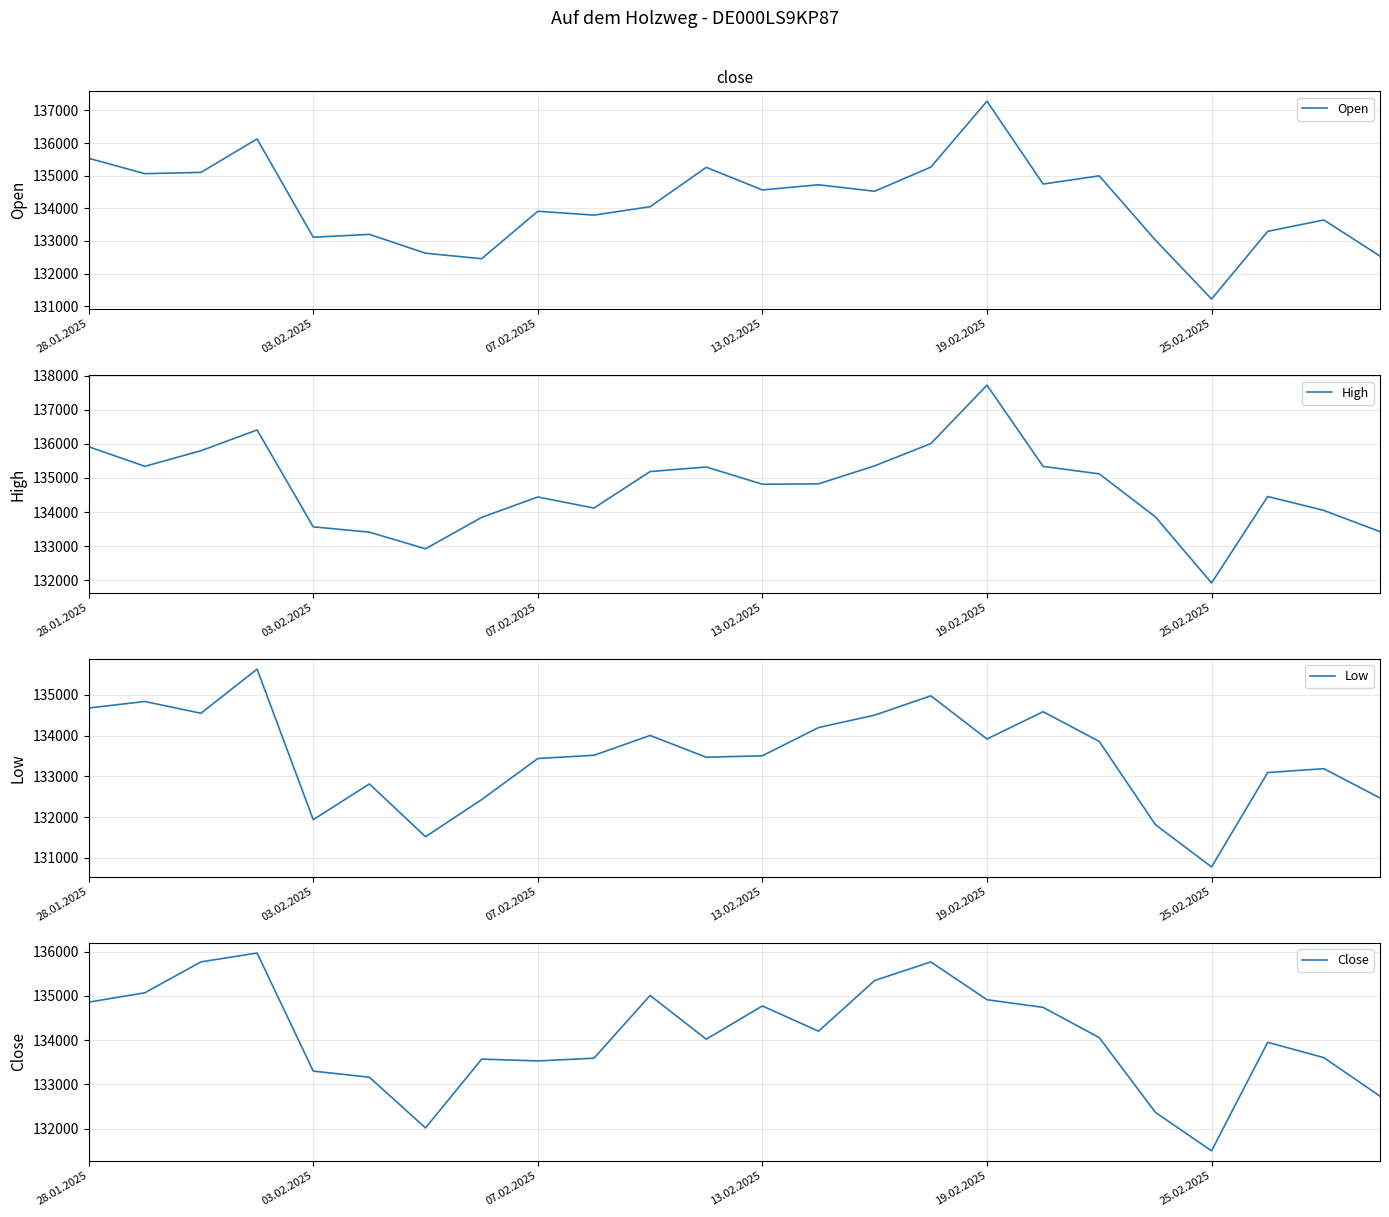

What is the average value of the High series?

134716